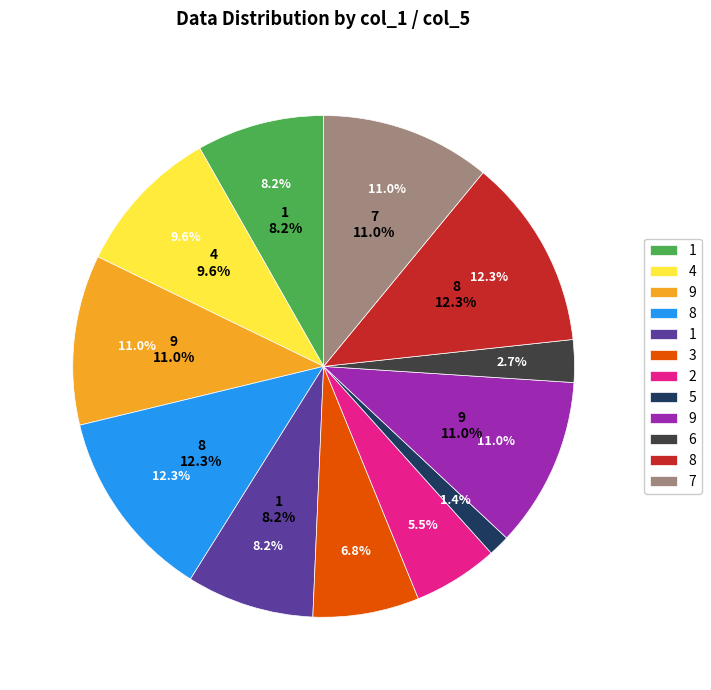

What is the smallest slice in the pie chart?

5